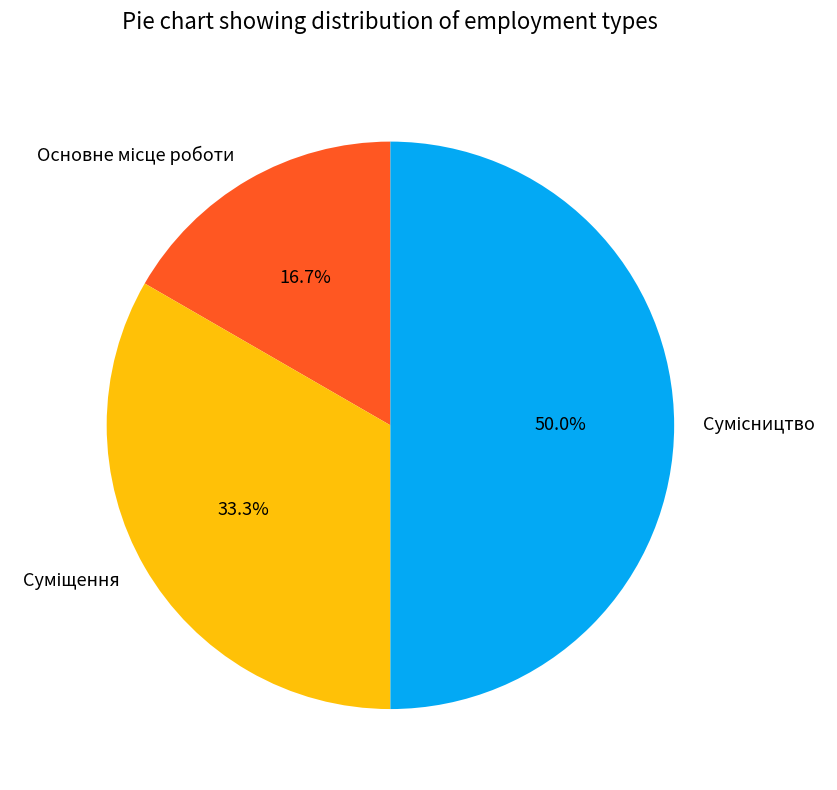

Does Сумісництво represent more than half of the total?

No